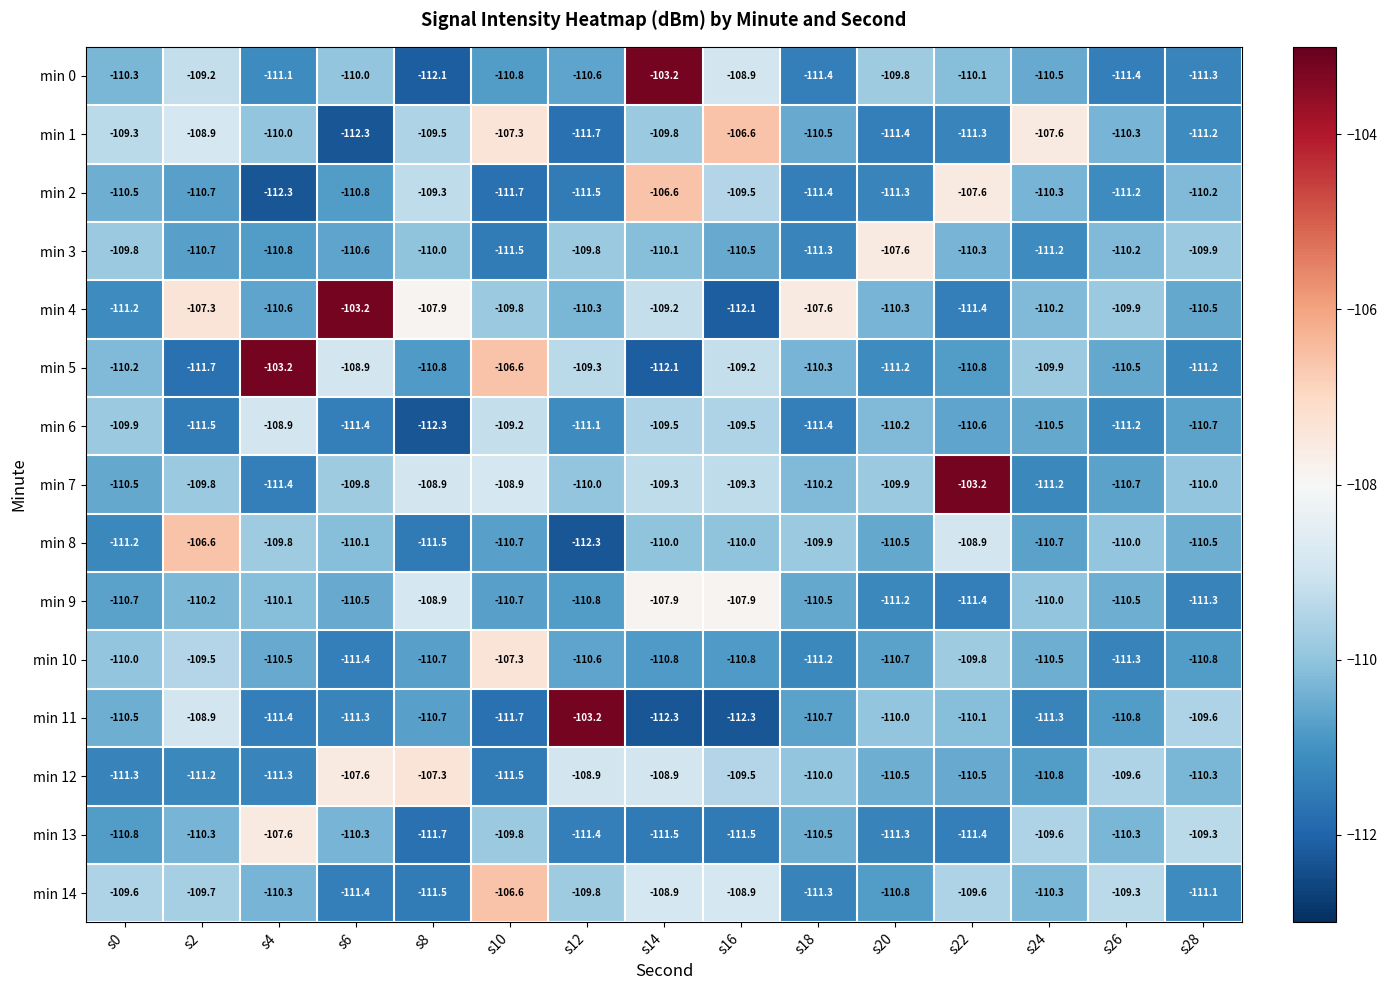

The min 6 series shows -76.8 at s12. True or false?

False